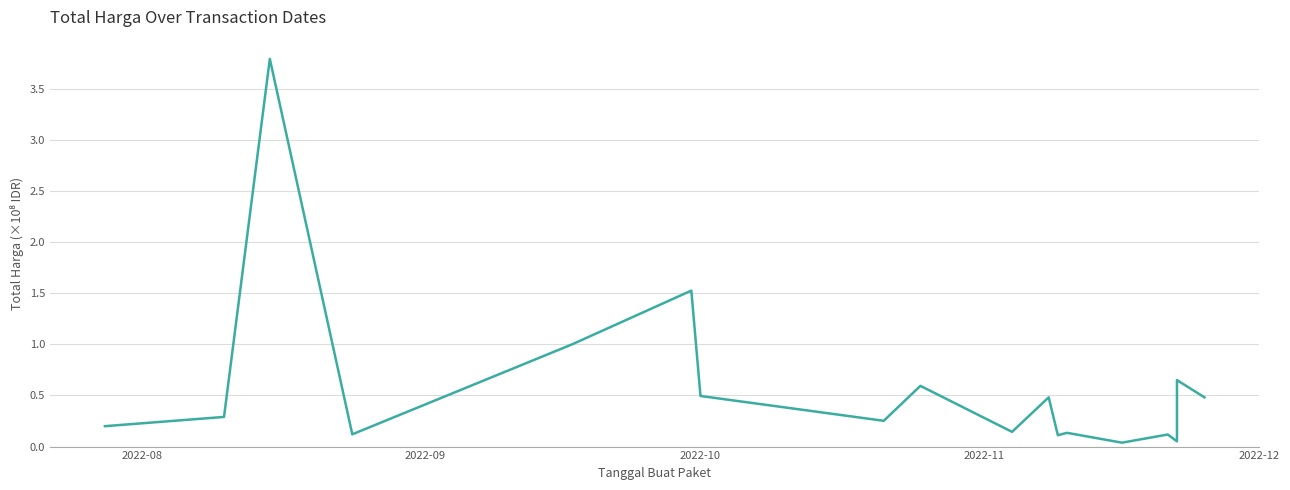

What is the sum of all values?

10.5